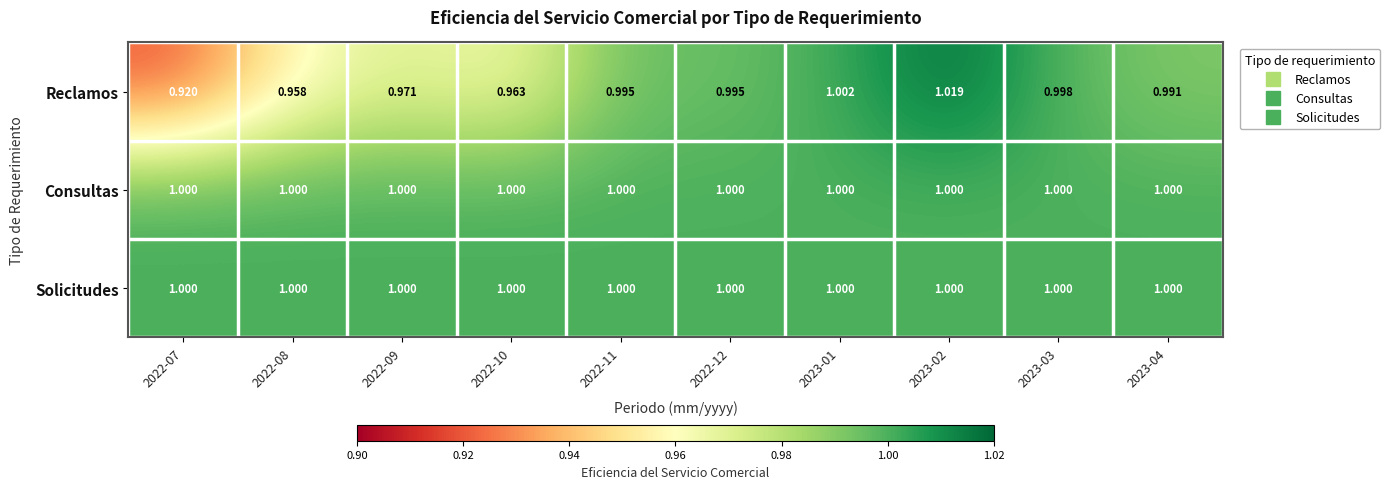

Between 2022-07 and 2023-02, which series saw the biggest shift?

Reclamos